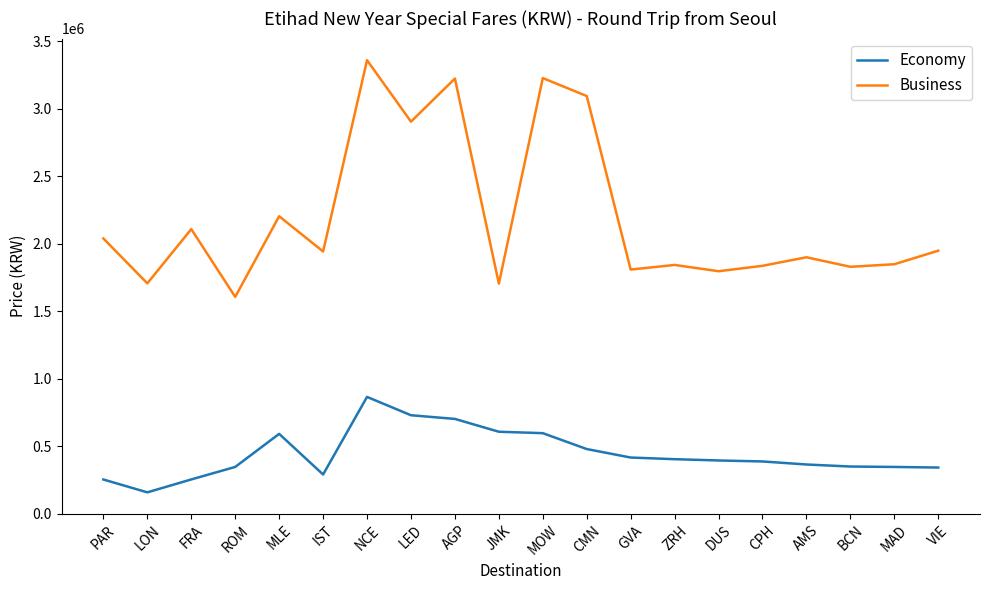

True or false: Business and Economy cross at least once.

False